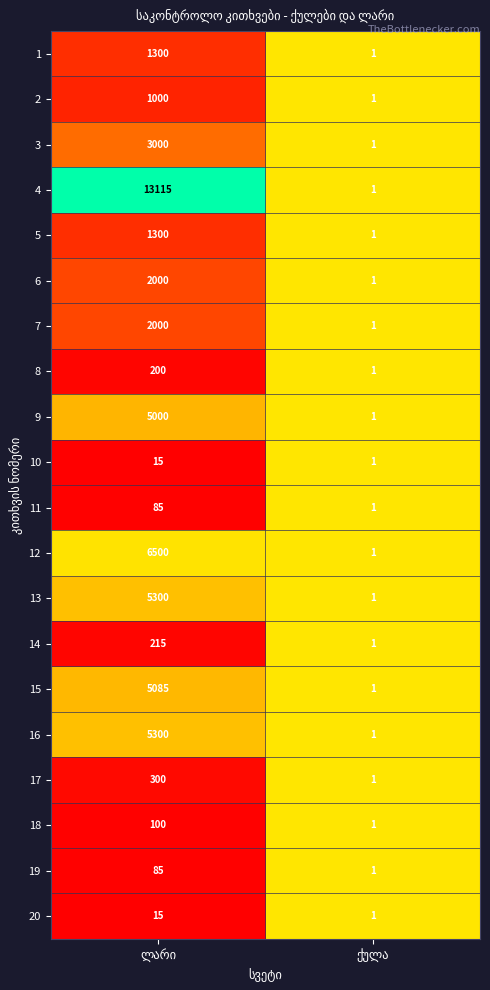

What is the greatest value displayed?

13115